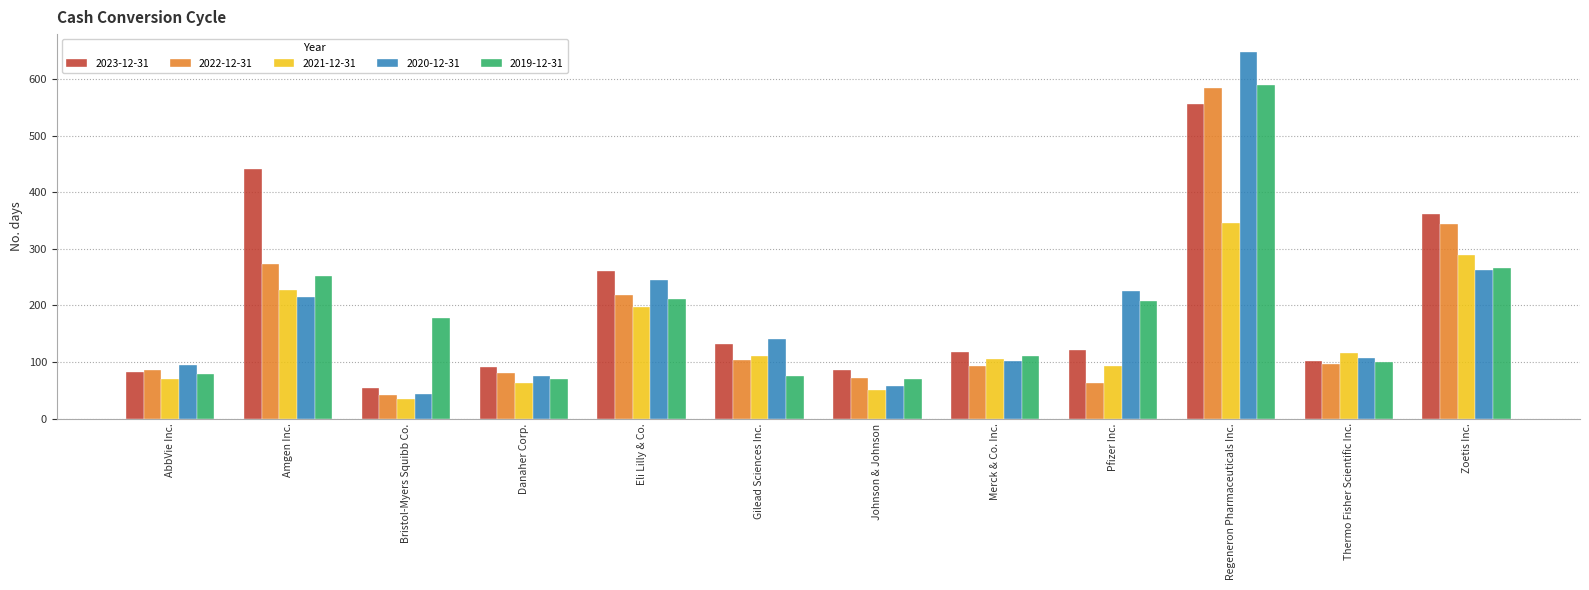

Between Merck & Co. Inc. and Pfizer Inc., which series saw the biggest shift?

2020-12-31